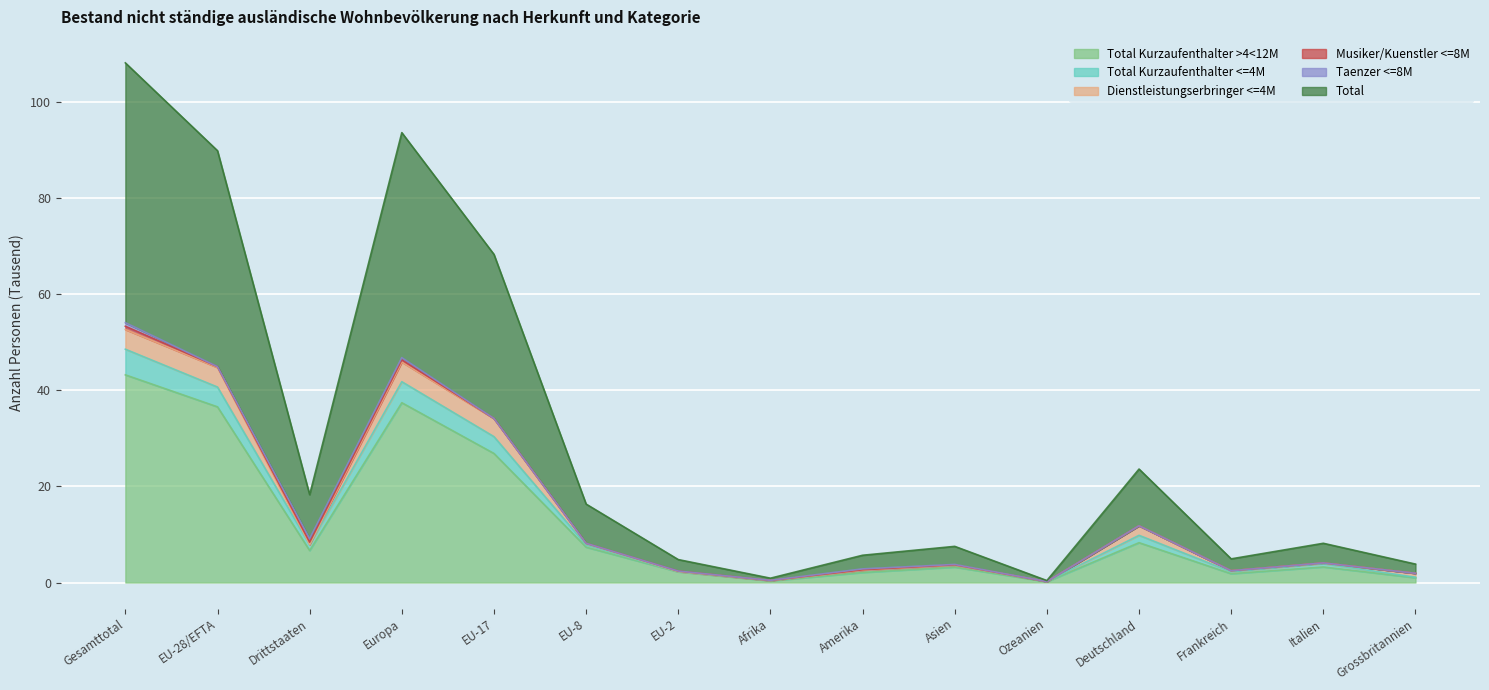

What is the minimum value for Total Kurzaufenthalter >4<12M?

0.2